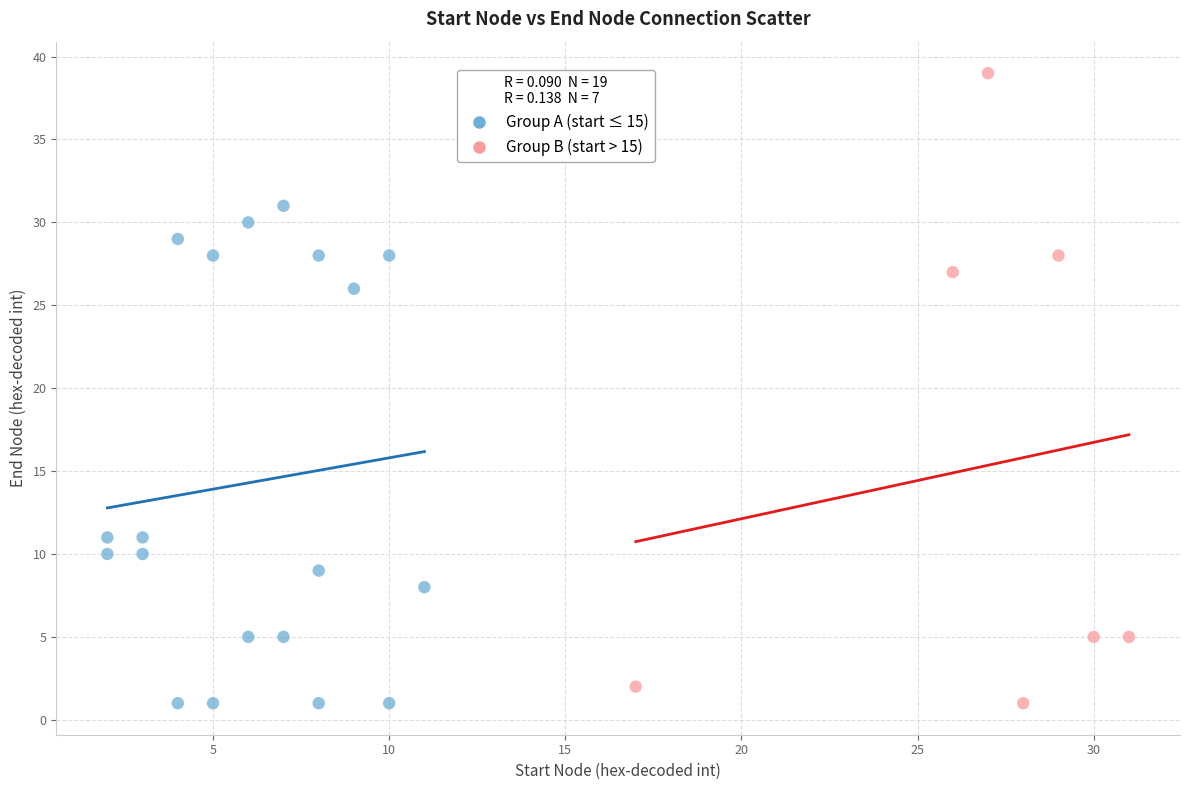

Which series has the largest Y range (max minus min)?

Group B (start > 15)